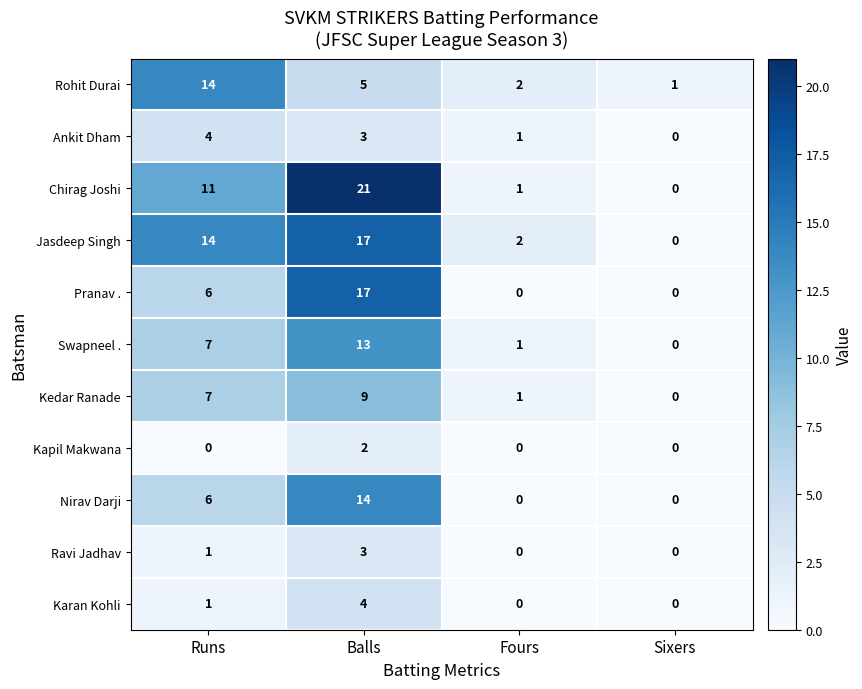

Count the number of data series in this chart.

11